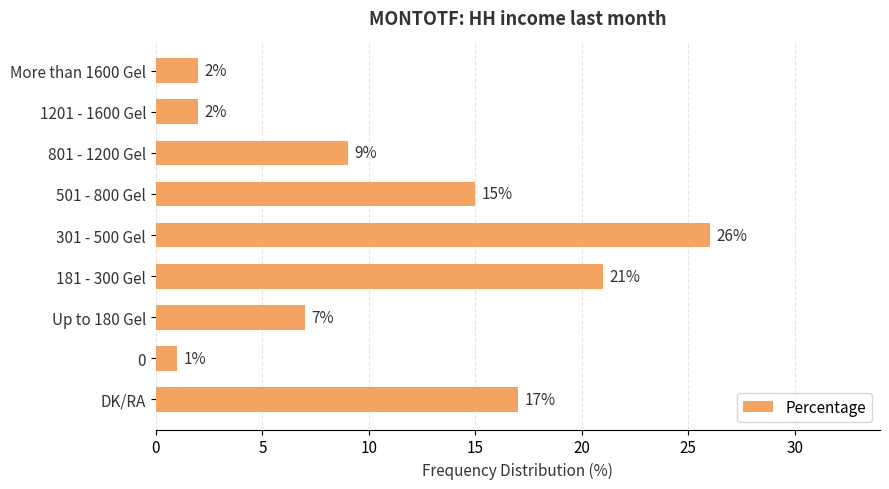

How many series are shown in this chart?

1